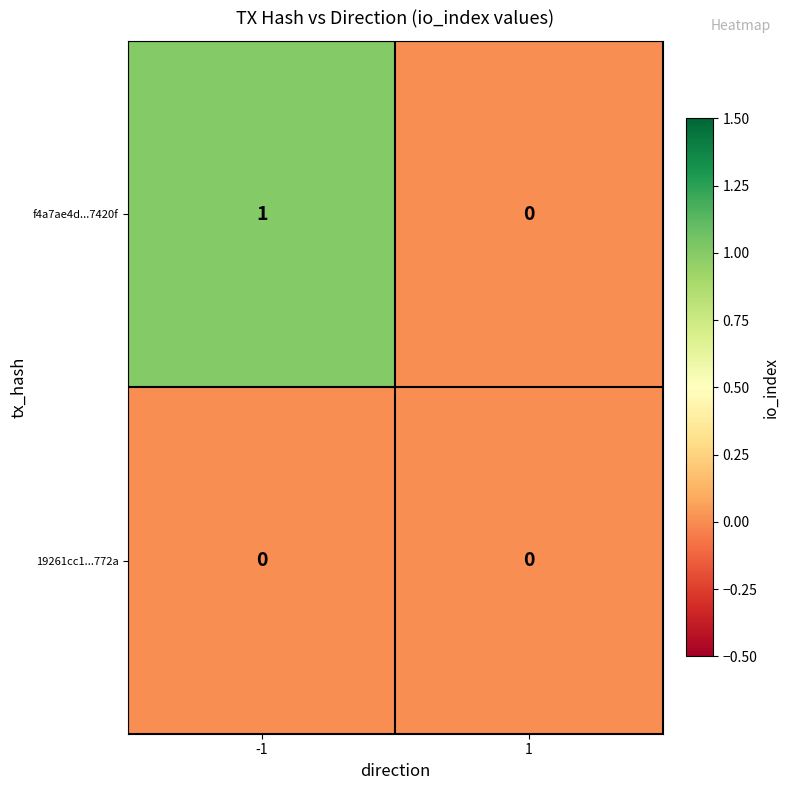

List the series in order of their overall mean, highest first.

f4a7ae4d...7420f, 19261cc1...772a